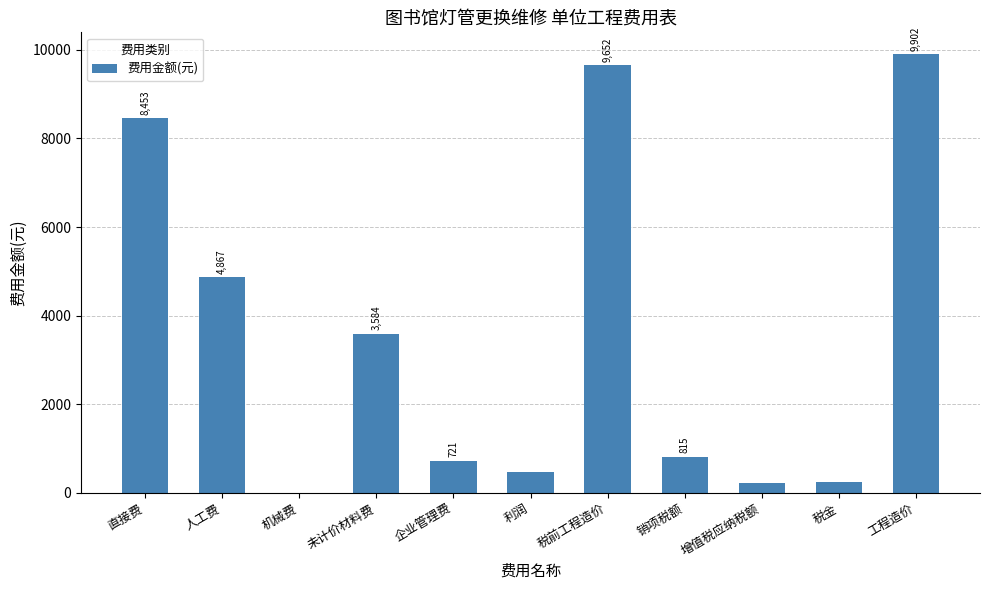

Is it true that the value at 直接费 is 14981.1?

False